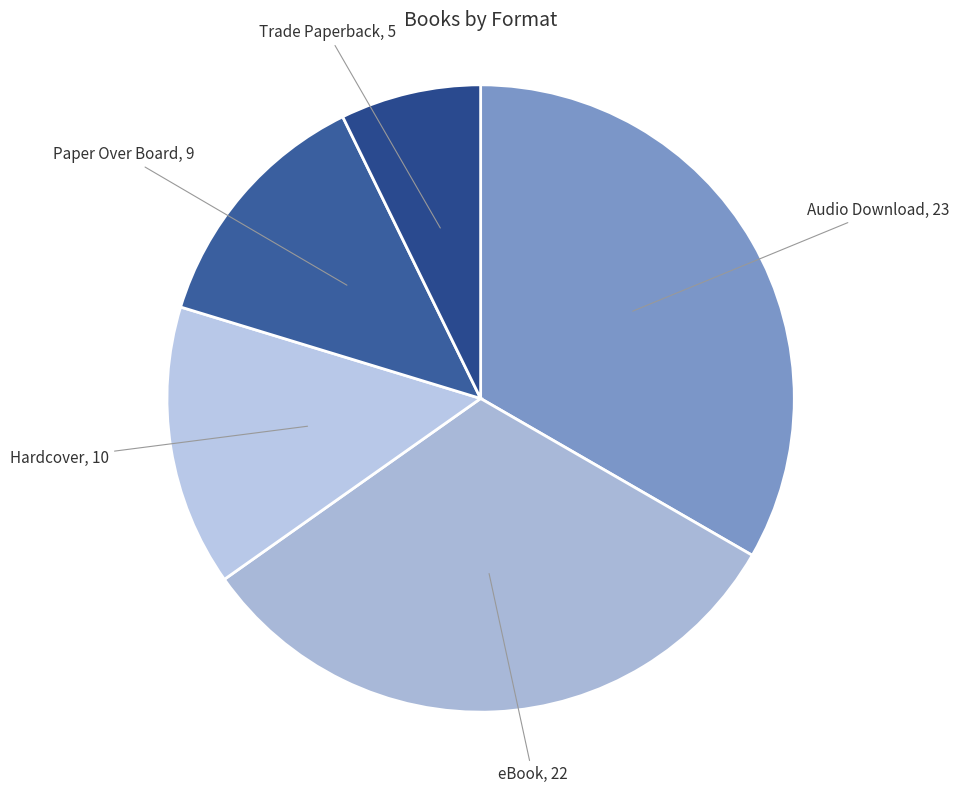

How many slices are in this pie chart?

5